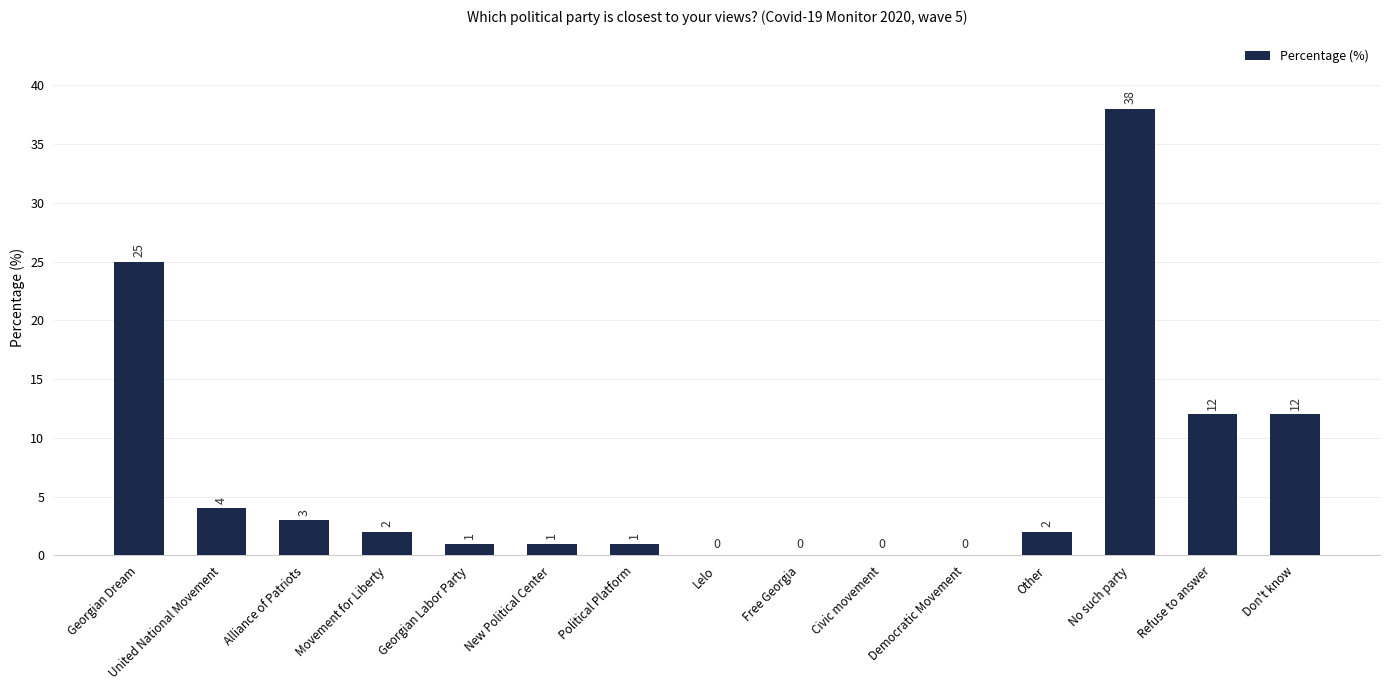

What is the average value?

7